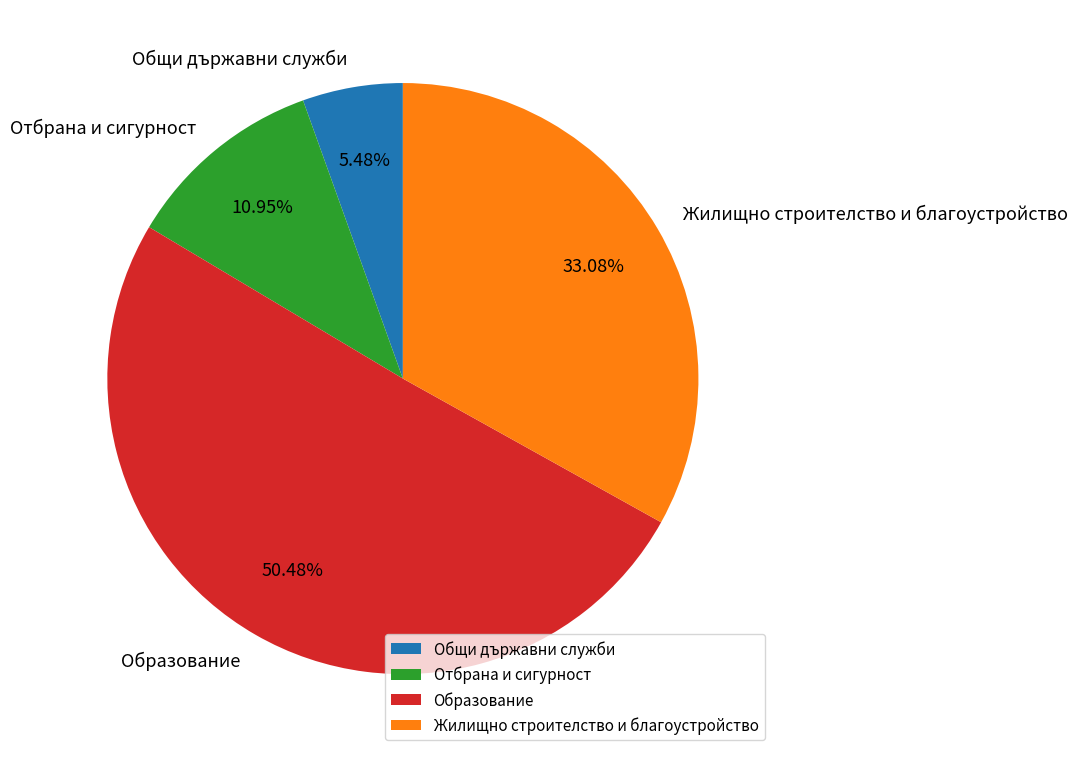

What is the ratio of the value at Образование to the value at Жилищно строителство и благоустройство?

1.5